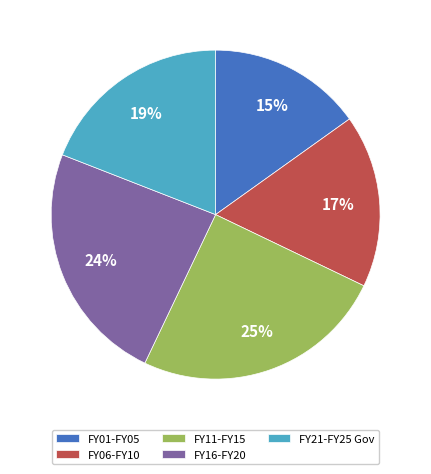

To the nearest percent, what percentage of the pie is FY16-FY20?

24%